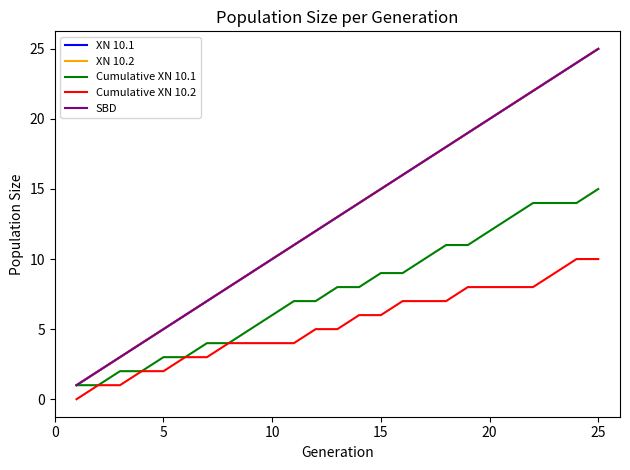

What is the sum of all Cumulative XN 10.1 values?

193